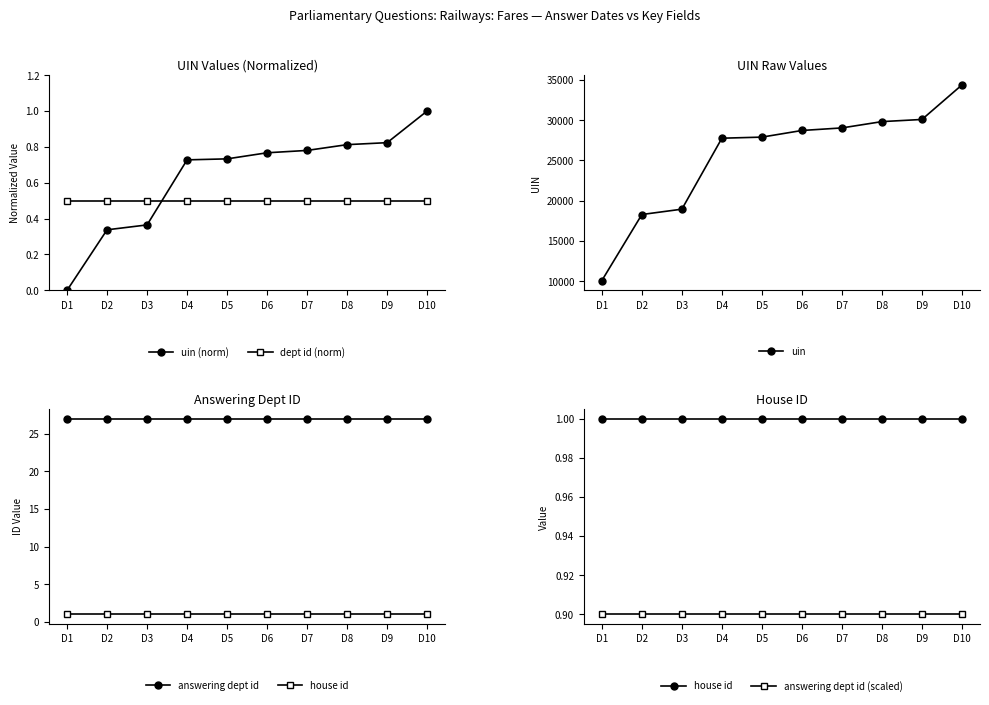

Between D9 and D7, which is larger?

D9